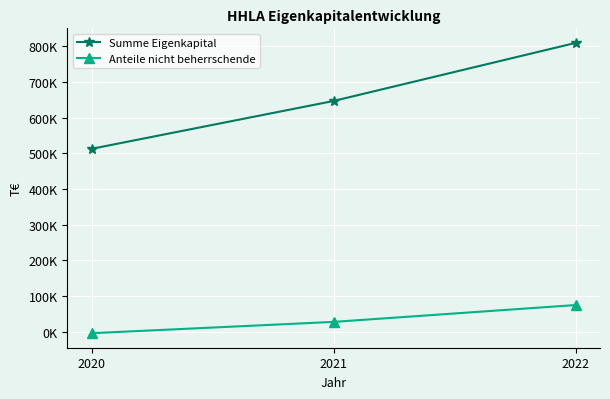

Is this an area chart (filled region under the line)?

No